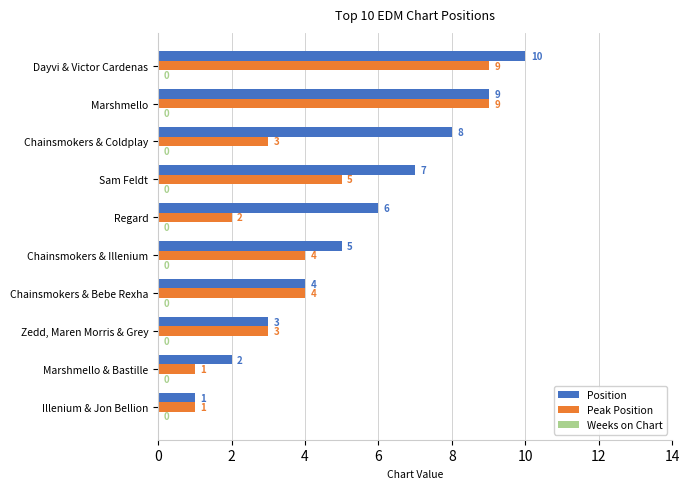

Which series changed the most between Illenium & Jon Bellion and Chainsmokers & Illenium?

Position